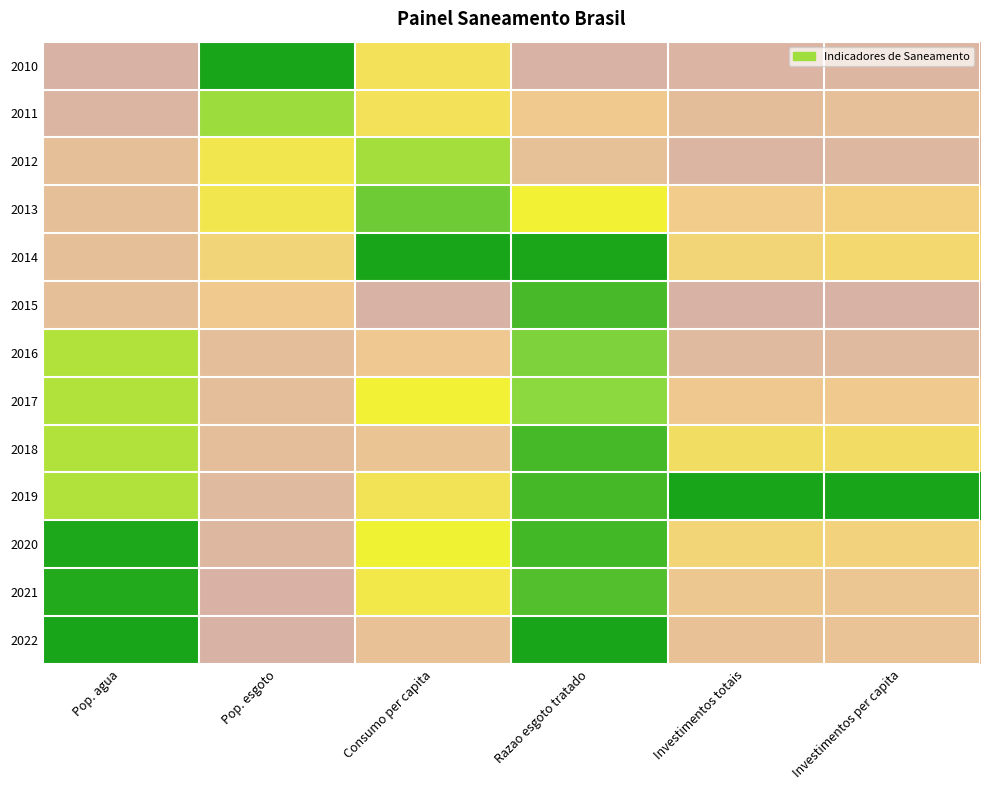

What is the spread (max minus min) of values at Pop. agua?

1.0